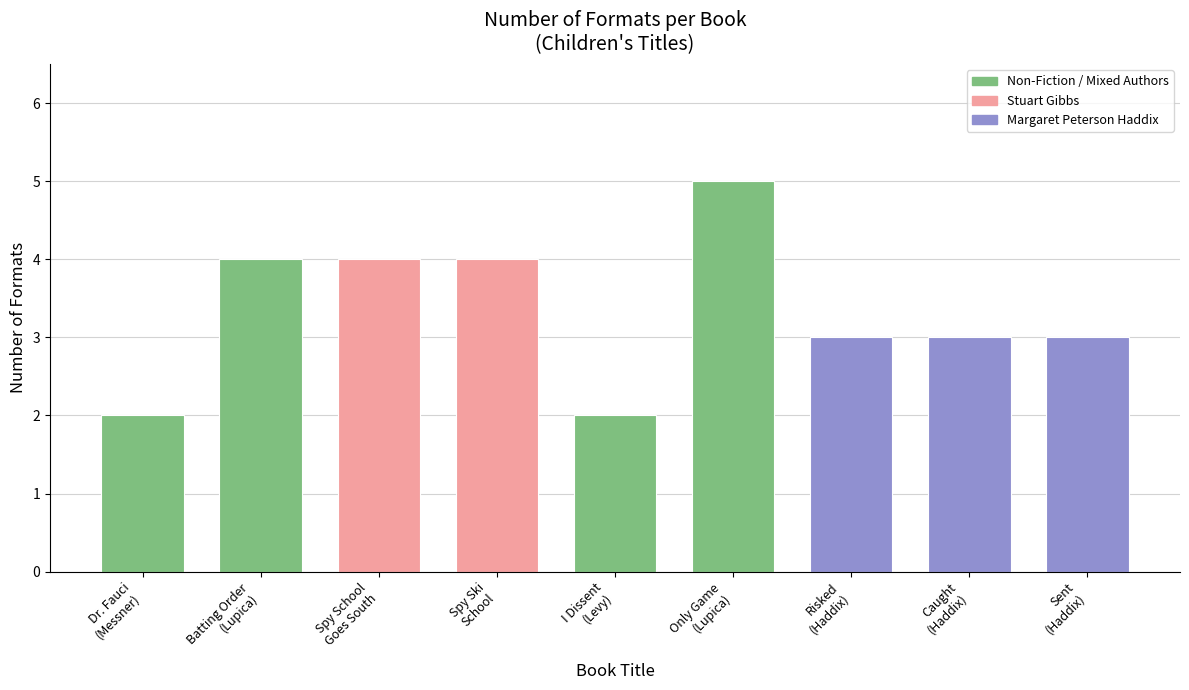

The chart shows a value of 3 at Caught
(Haddix). True or false?

True